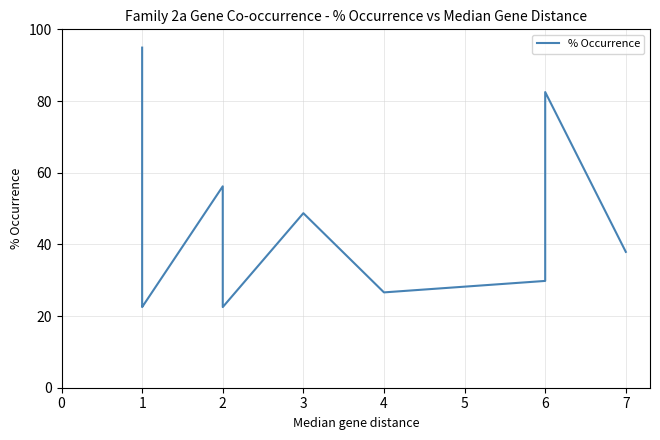

What is the minimum value shown in the chart?

22.5